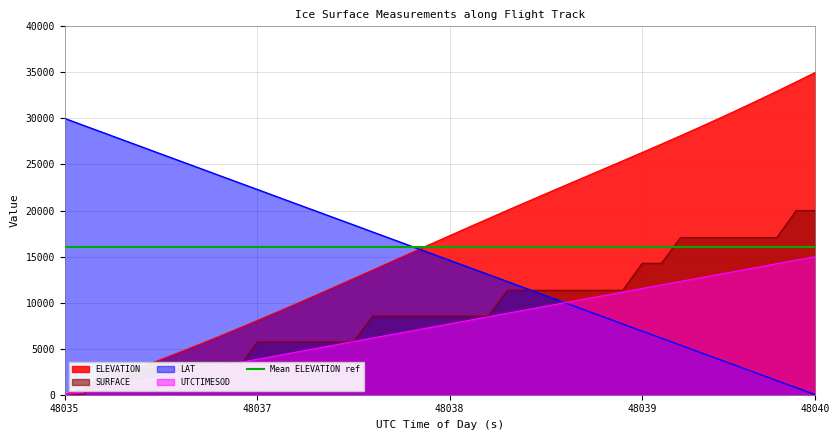

How many data points in UTCTIMESOD are less than 7692?

20